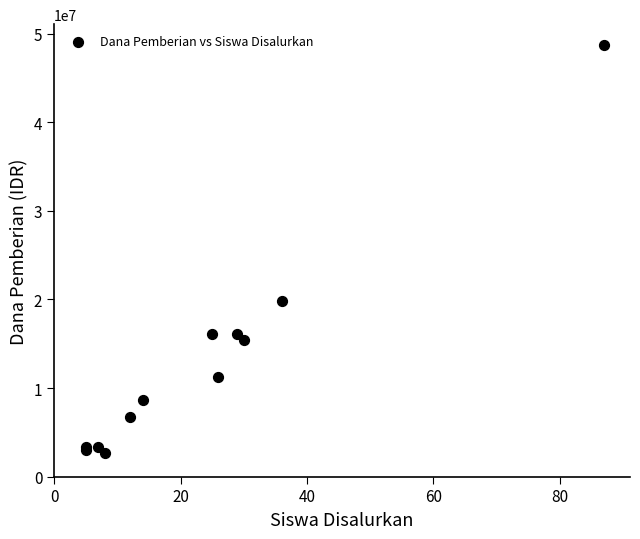

What Y value in the scatter plot is closest to 25687500?

19875000